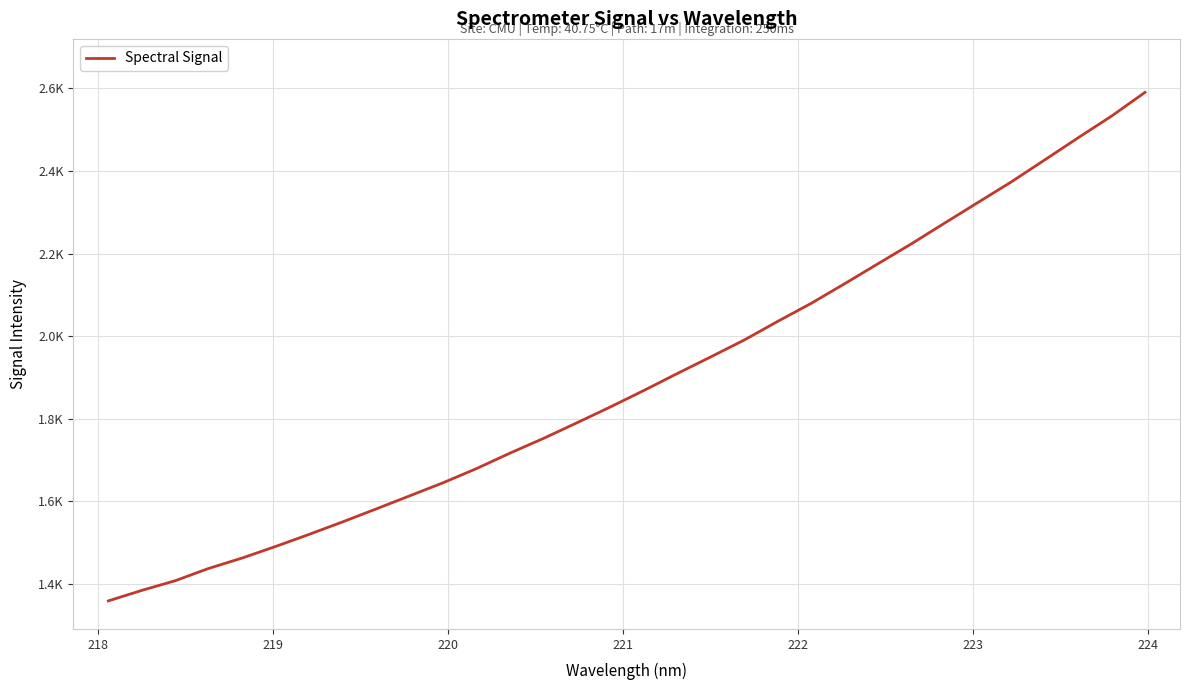

What is the average value?

1893.1